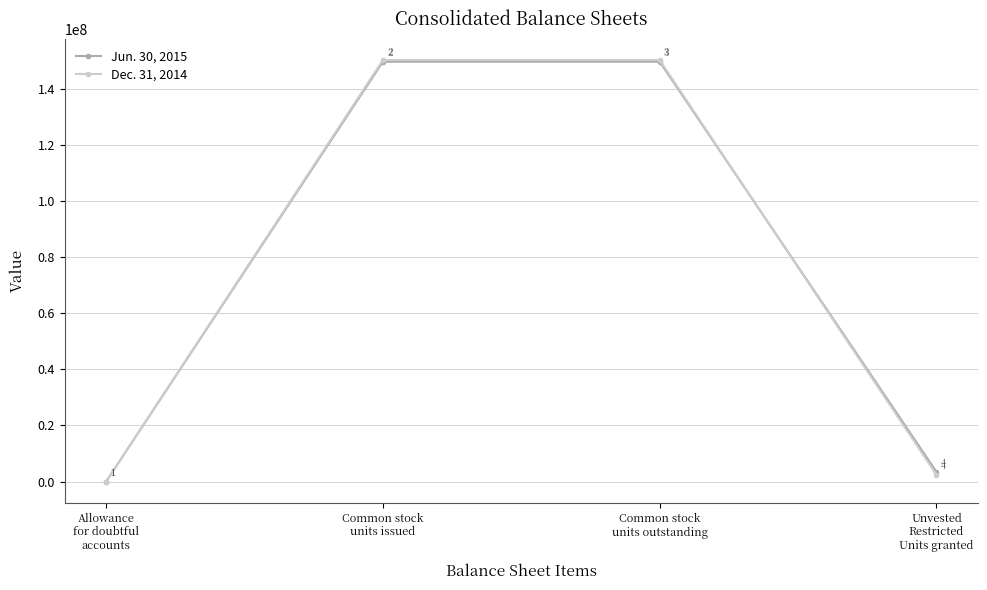

How many values in the Jun. 30, 2015 series are below 149563456?

2